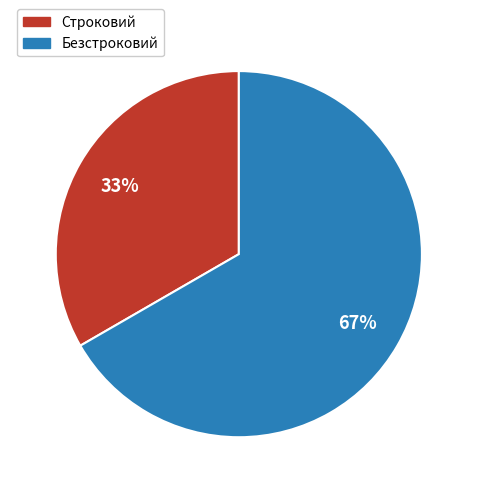

Is the sum of Строковий and Безстроковий greater than half?

Yes